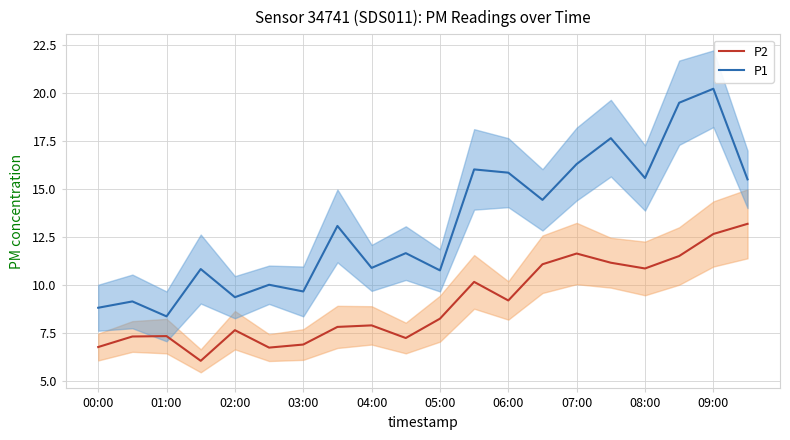

At which label does P1 reach its minimum?

01:00